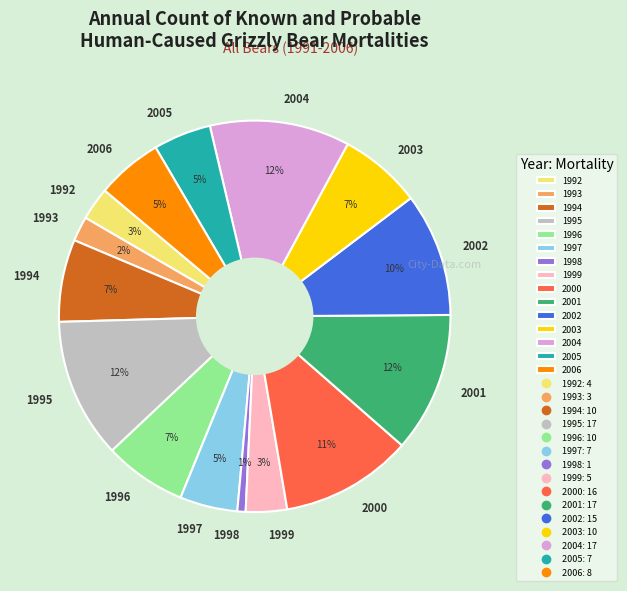

To the nearest percent, what is the average slice percentage?

7%